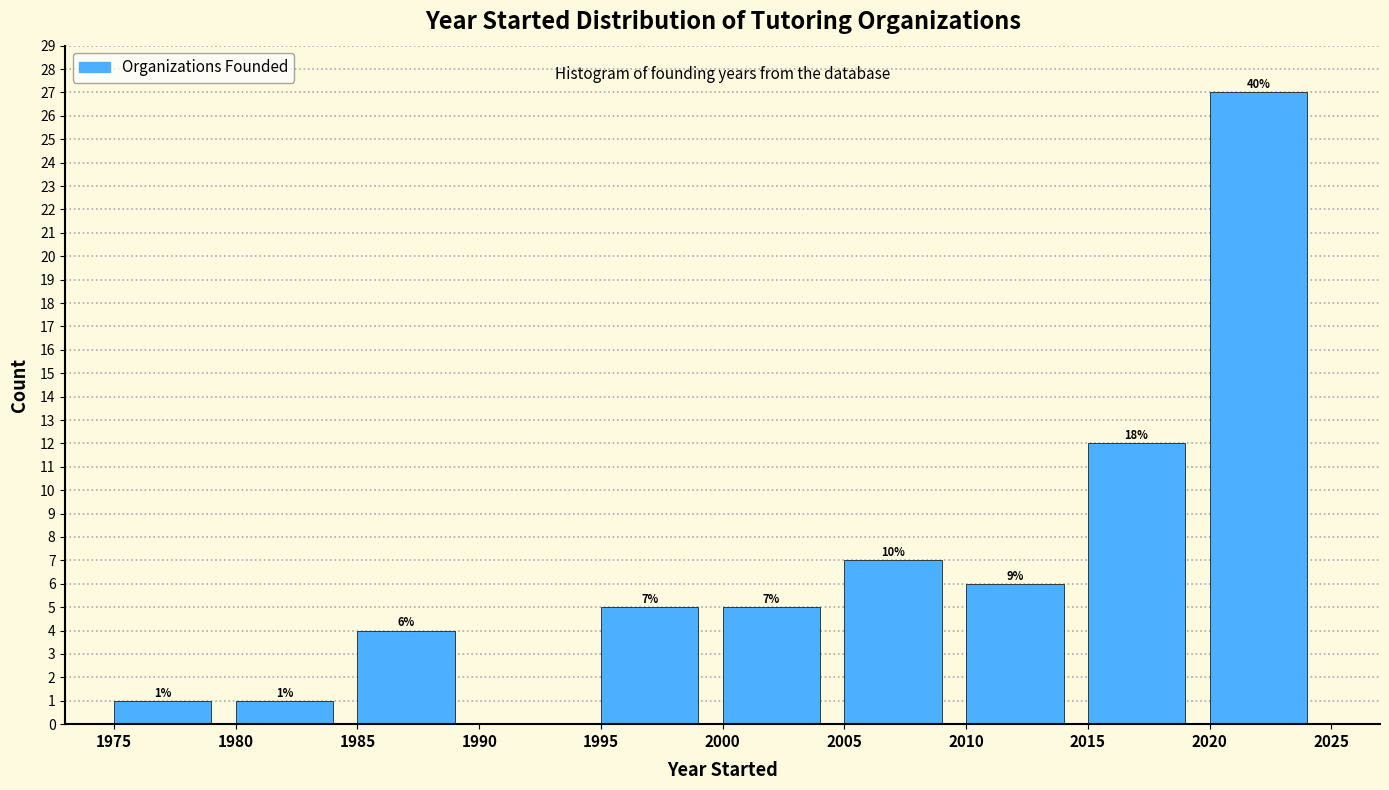

Over which range of the x-axis is the bar tallest?

2020 to 2025